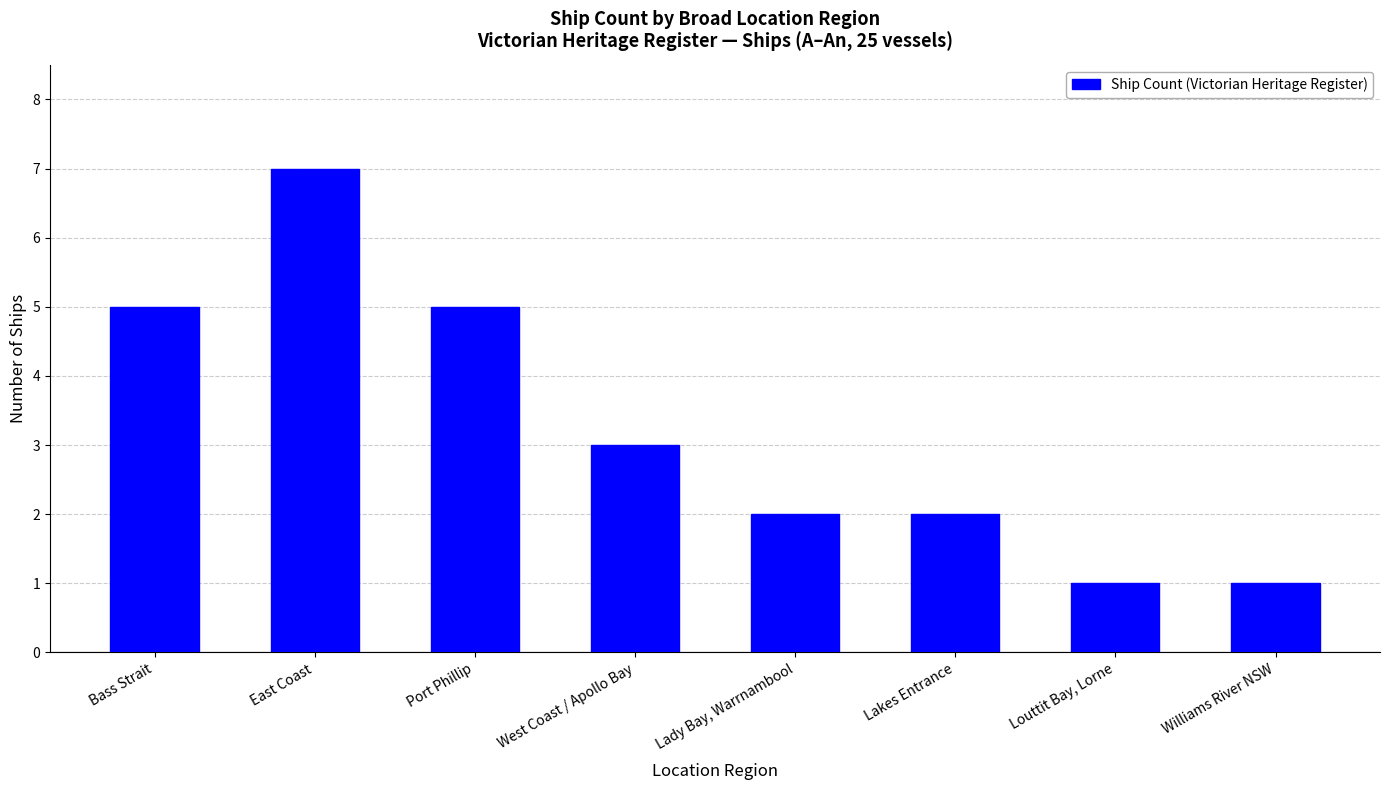

Count the values in the range 2 to 5.

5